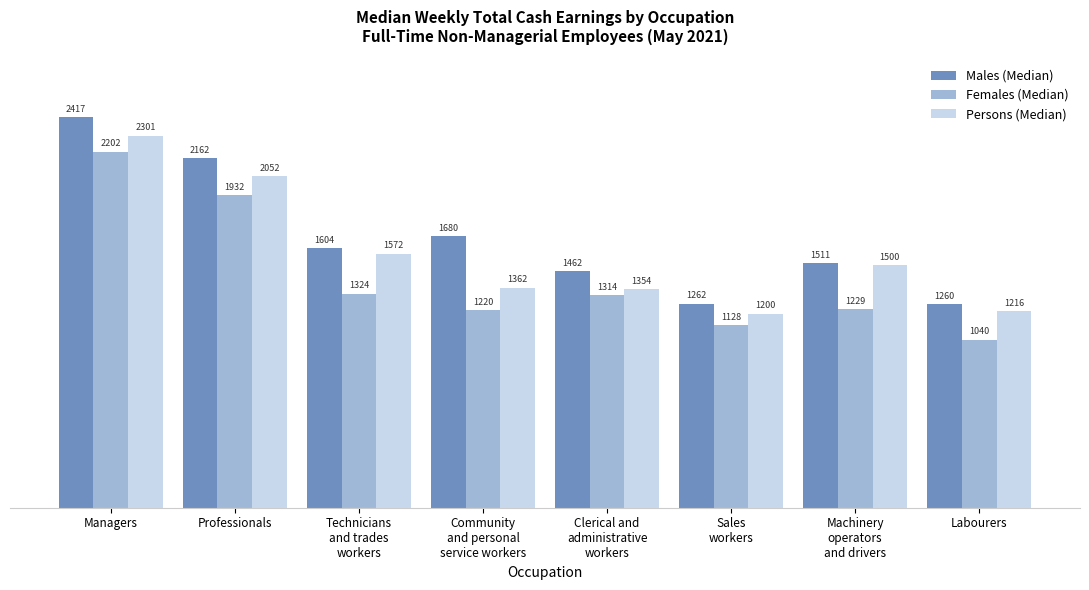

How many bars are there in total?

24